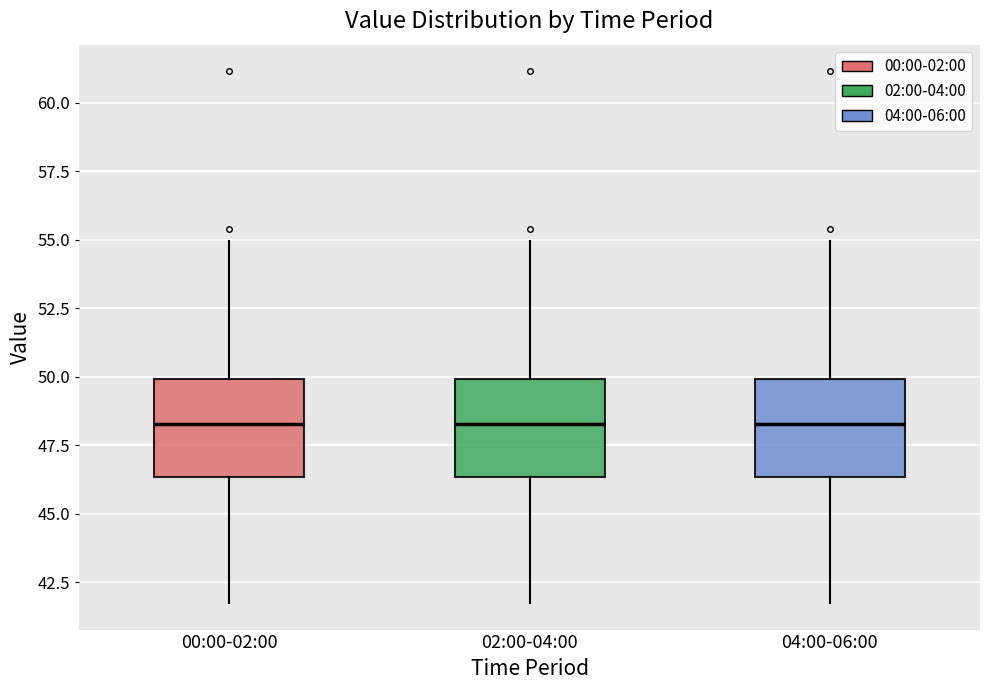

Reading left to right, read every box against the y-axis: the position of its median line, the range the box covers, and the ends of its whiskers. The values are not printed on the chart, so give them approximately, as read against the axis.

00:00-02:00: median 48.5, box 46.5 to 50.0, whiskers 42.0 to 55.0
02:00-04:00: median 48.5, box 46.5 to 50.0, whiskers 42.0 to 55.0
04:00-06:00: median 48.5, box 46.5 to 50.0, whiskers 42.0 to 55.0